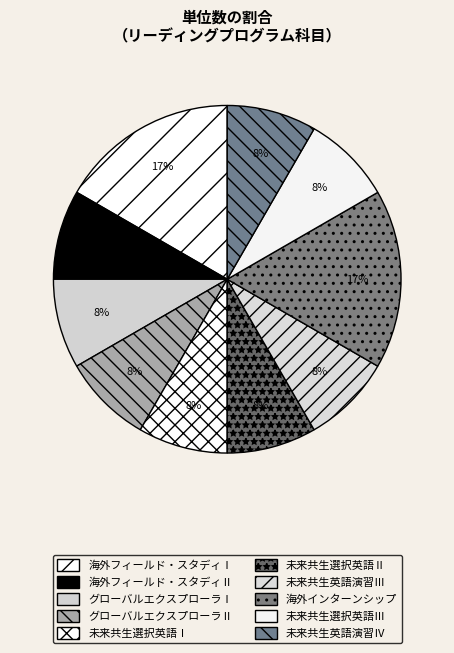

Is there a majority slice in this chart?

No